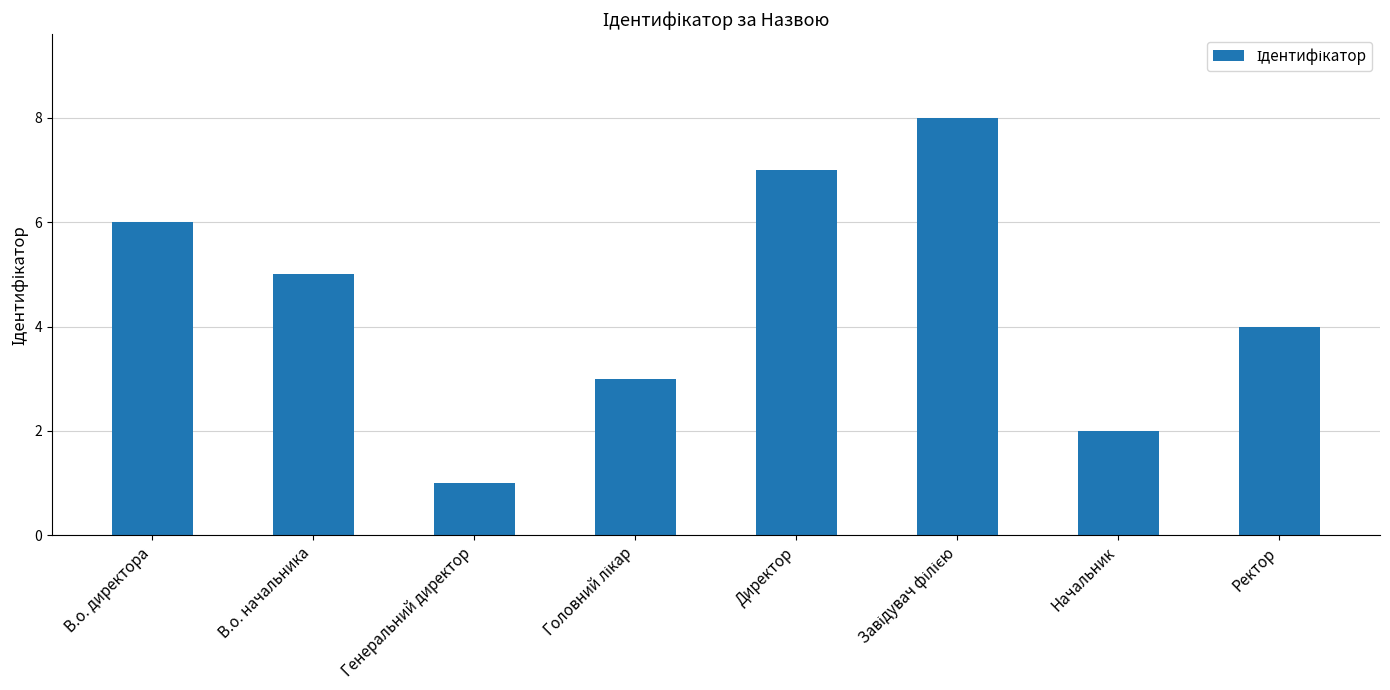

Where is the data nearest to the value 4?

Ректор